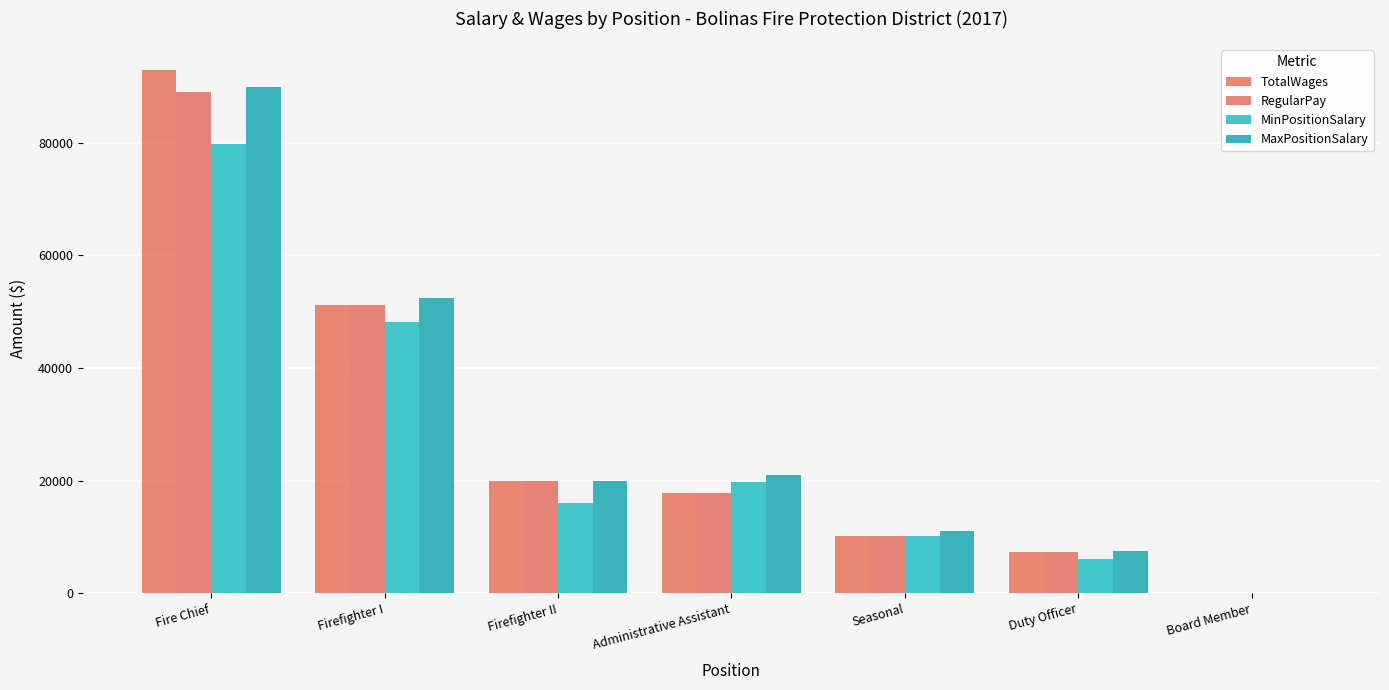

How many values in MinPositionSalary are above zero?

6